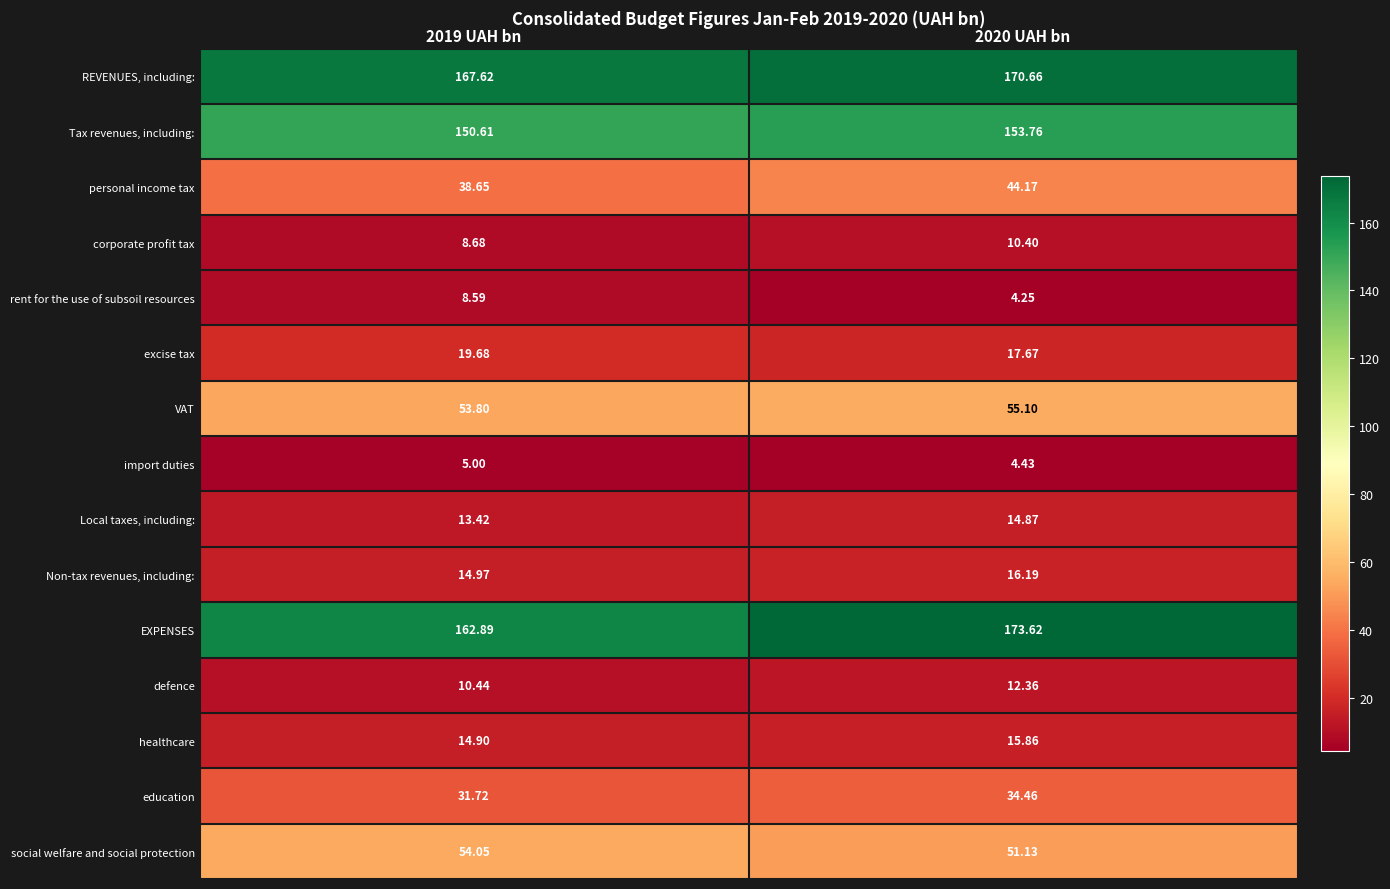

Between 2019 UAH bn and 2020 UAH bn, which series saw the biggest shift?

EXPENSES